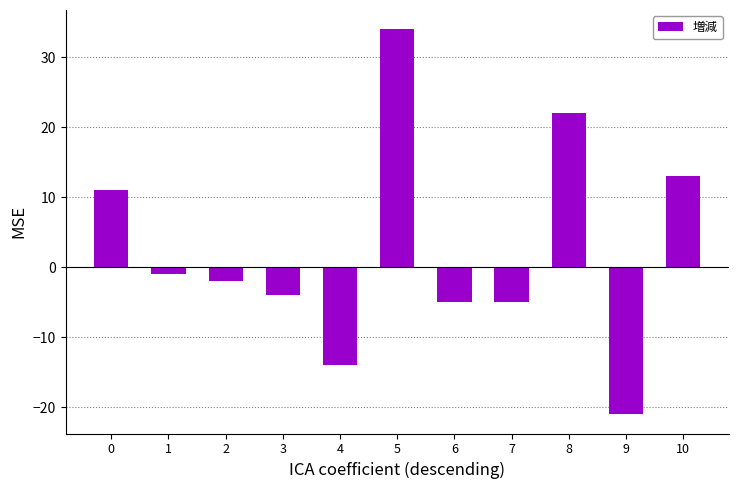

How many values are below zero?

7